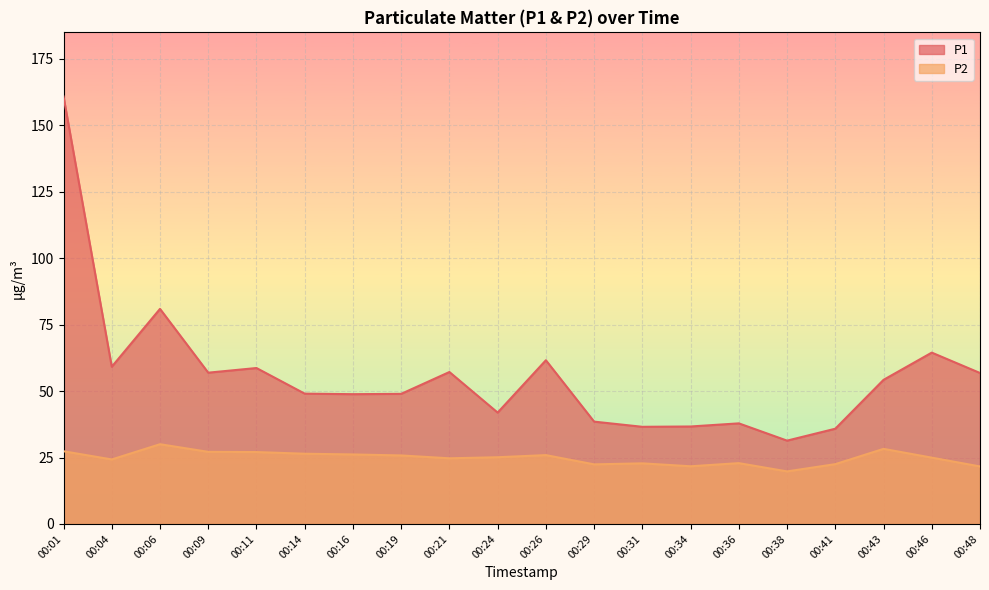

How many lines are shown in the chart?

2